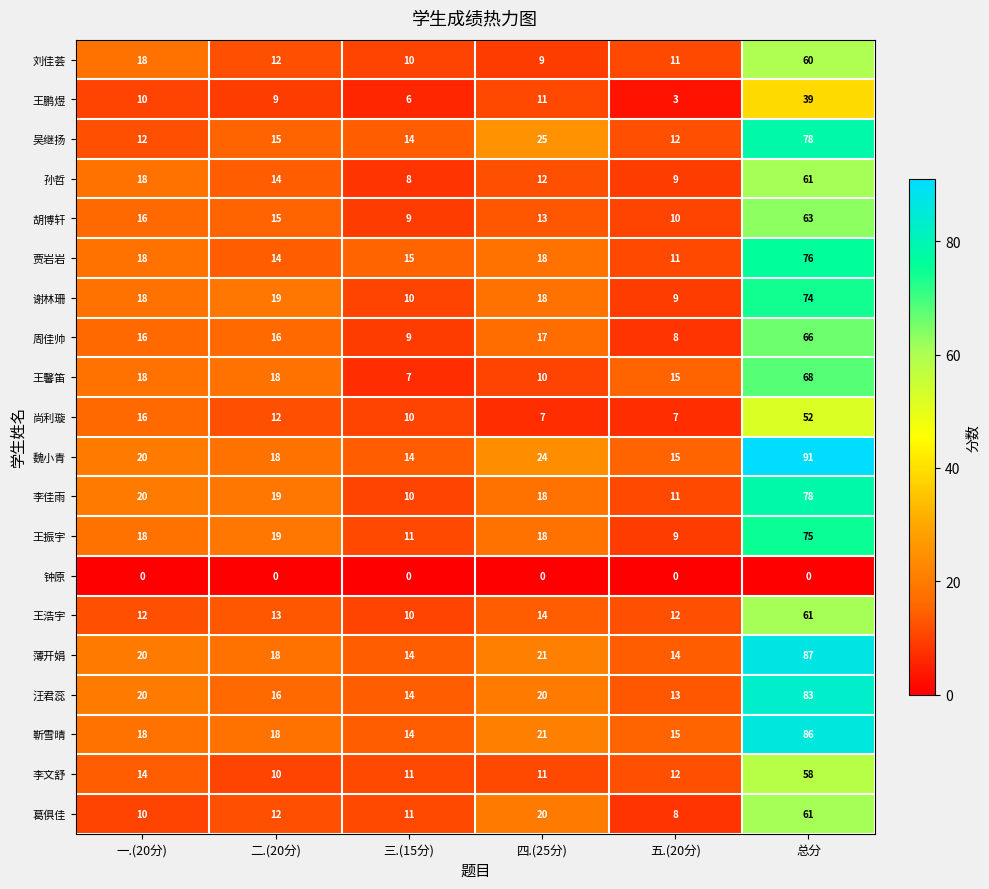

At how many categories does at least one series exceed 39?

1